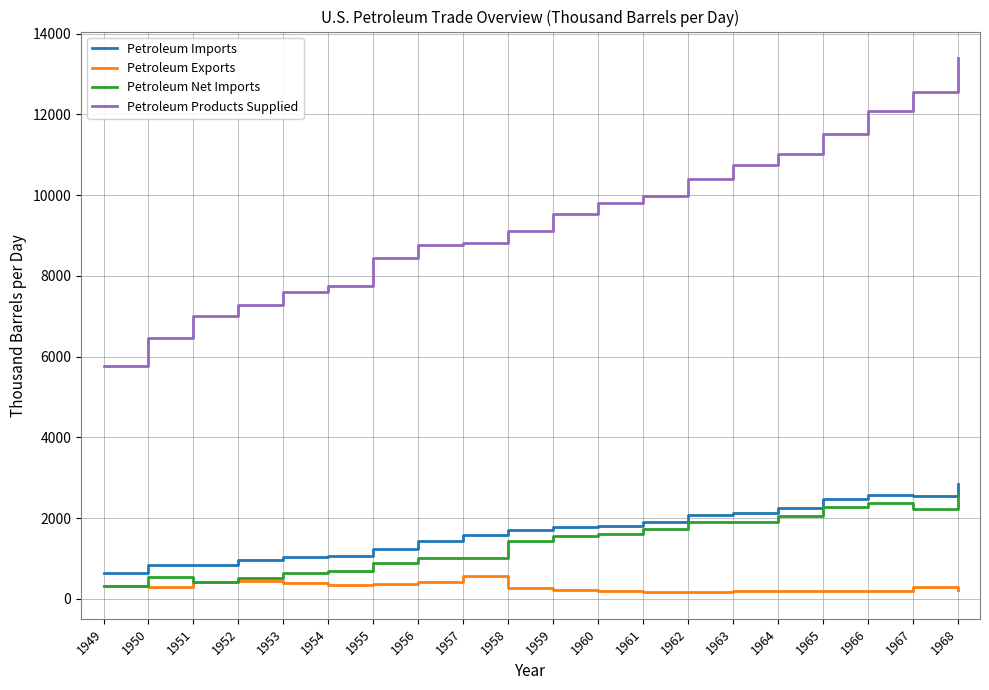

Is this an area chart (filled region under the line)?

No